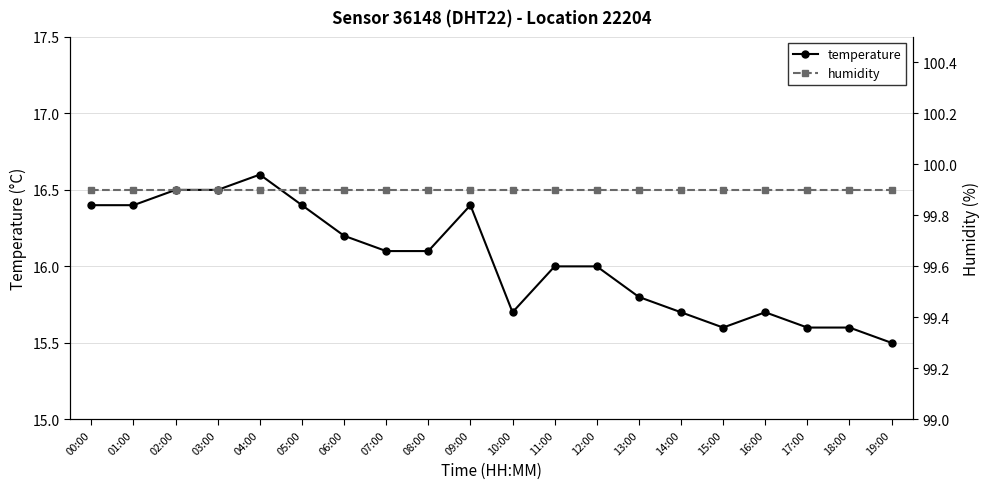

What is the sum of all temperature values?

320.8